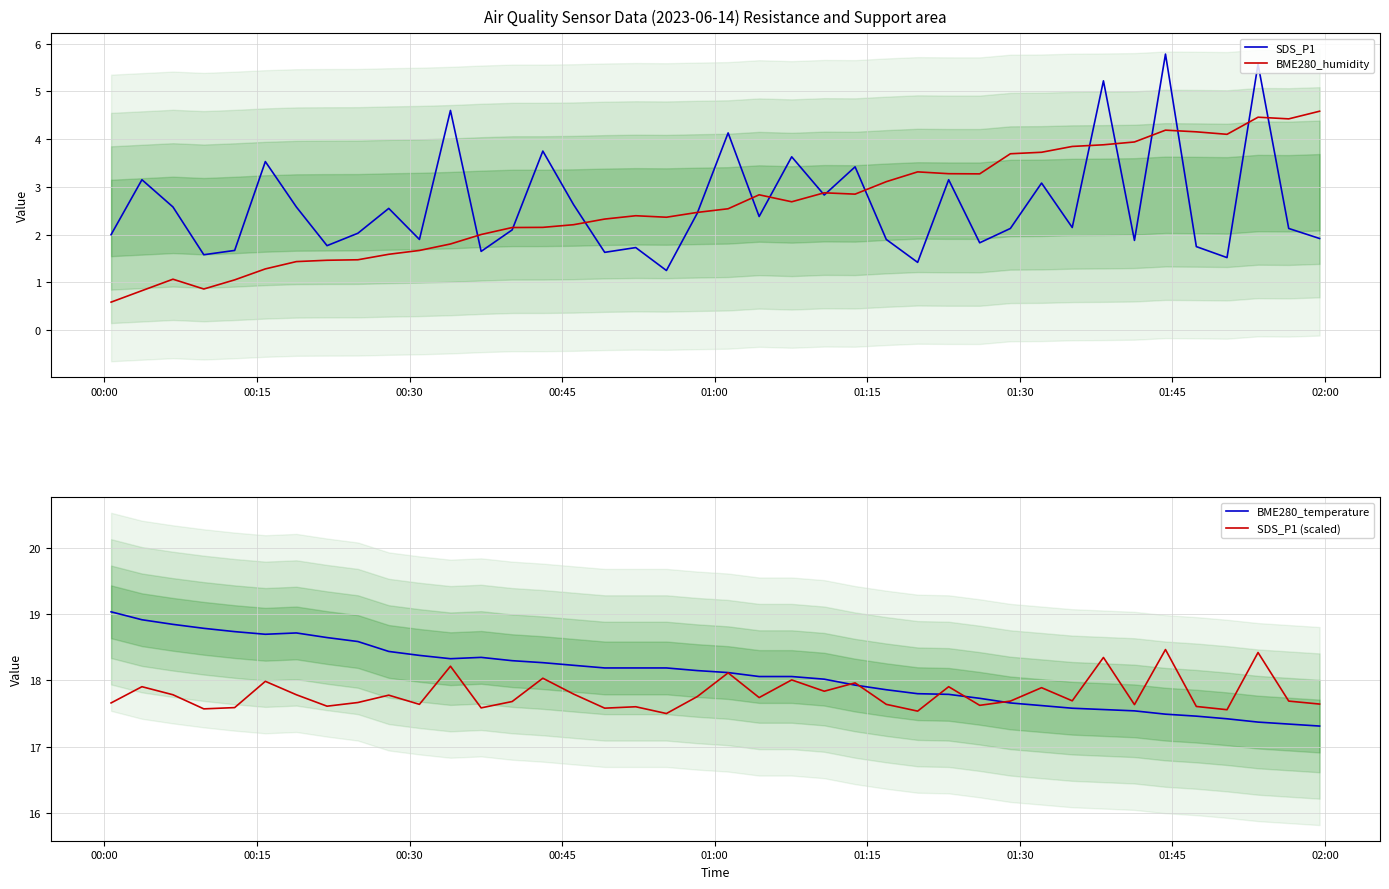

Does the chart have visible grid lines?

Yes